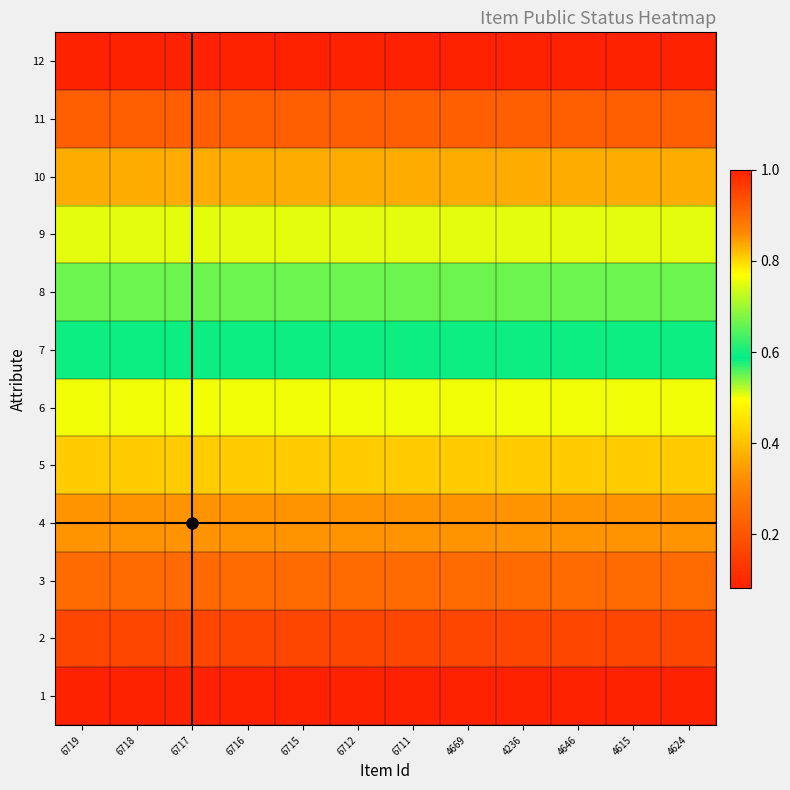

Reading right to left, list all the values displayed in this chart.

1: 4624=0.1	4615=0.1	4646=0.1	4236=0.1	4669=0.1	6711=0.1	6712=0.1	6715=0.1	6716=0.1	6717=0.1	6718=0.1	6719=0.1
2: 4624=0.2	4615=0.2	4646=0.2	4236=0.2	4669=0.2	6711=0.2	6712=0.2	6715=0.2	6716=0.2	6717=0.2	6718=0.2	6719=0.2
3: 4624=0.2	4615=0.2	4646=0.2	4236=0.2	4669=0.2	6711=0.2	6712=0.2	6715=0.2	6716=0.2	6717=0.2	6718=0.2	6719=0.2
4: 4624=0.3	4615=0.3	4646=0.3	4236=0.3	4669=0.3	6711=0.3	6712=0.3	6715=0.3	6716=0.3	6717=0.3	6718=0.3	6719=0.3
5: 4624=0.4	4615=0.4	4646=0.4	4236=0.4	4669=0.4	6711=0.4	6712=0.4	6715=0.4	6716=0.4	6717=0.4	6718=0.4	6719=0.4
6: 4624=0.5	4615=0.5	4646=0.5	4236=0.5	4669=0.5	6711=0.5	6712=0.5	6715=0.5	6716=0.5	6717=0.5	6718=0.5	6719=0.5
7: 4624=0.6	4615=0.6	4646=0.6	4236=0.6	4669=0.6	6711=0.6	6712=0.6	6715=0.6	6716=0.6	6717=0.6	6718=0.6	6719=0.6
8: 4624=0.7	4615=0.7	4646=0.7	4236=0.7	4669=0.7	6711=0.7	6712=0.7	6715=0.7	6716=0.7	6717=0.7	6718=0.7	6719=0.7
9: 4624=0.8	4615=0.8	4646=0.8	4236=0.8	4669=0.8	6711=0.8	6712=0.8	6715=0.8	6716=0.8	6717=0.8	6718=0.8	6719=0.8
10: 4624=0.8	4615=0.8	4646=0.8	4236=0.8	4669=0.8	6711=0.8	6712=0.8	6715=0.8	6716=0.8	6717=0.8	6718=0.8	6719=0.8
11: 4624=0.9	4615=0.9	4646=0.9	4236=0.9	4669=0.9	6711=0.9	6712=0.9	6715=0.9	6716=0.9	6717=0.9	6718=0.9	6719=0.9
12: 4624=1.0	4615=1.0	4646=1.0	4236=1.0	4669=1.0	6711=1.0	6712=1.0	6715=1.0	6716=1.0	6717=1.0	6718=1.0	6719=1.0